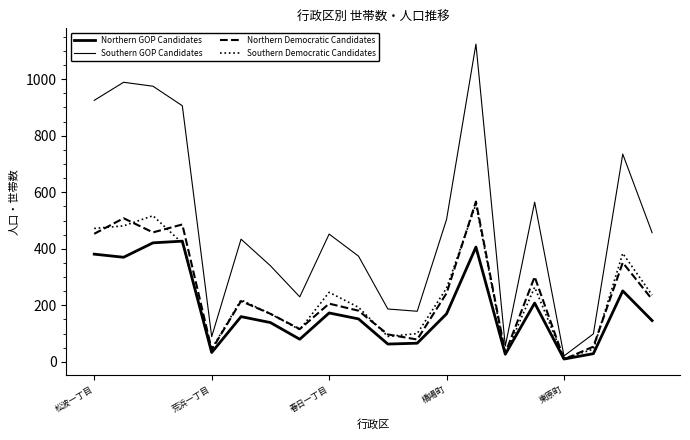

Is this an area chart (filled region under the line)?

No